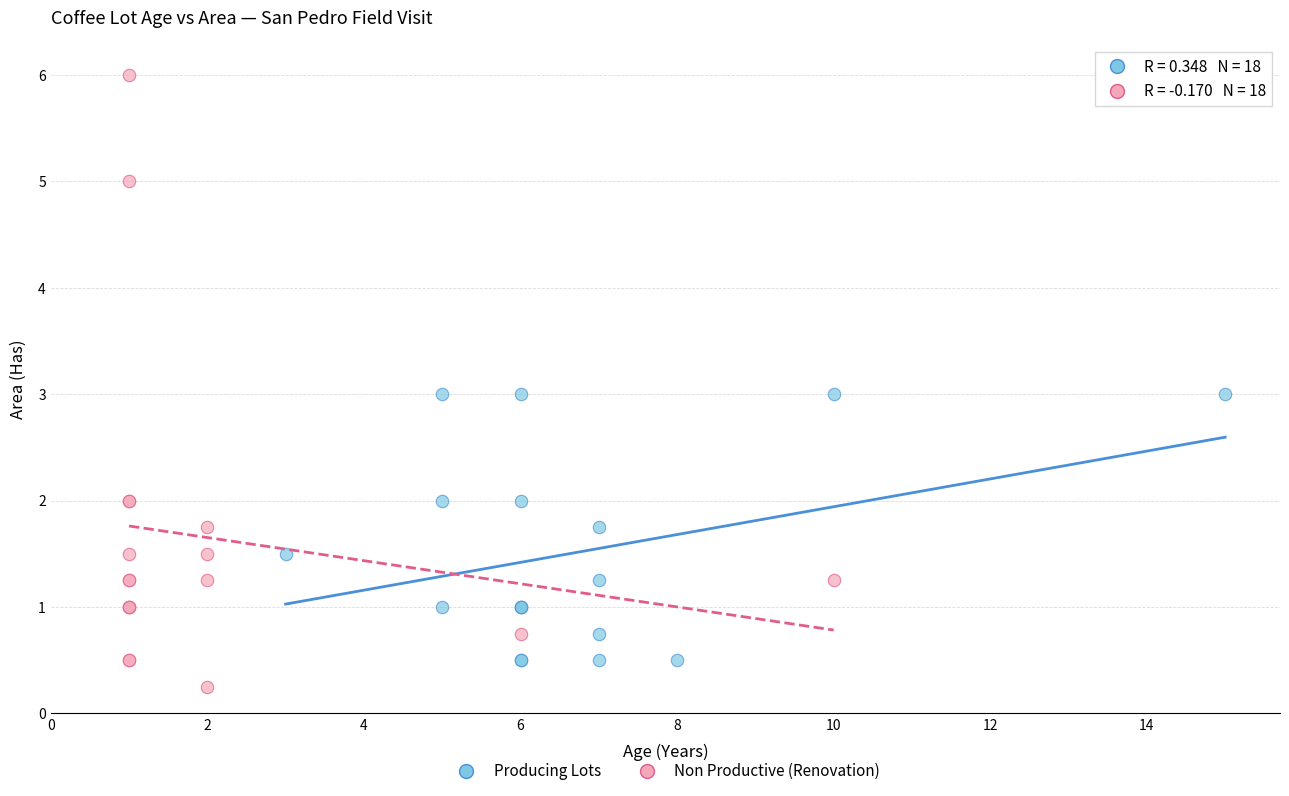

Which series has the widest spread of Y values?

Non Productive (Renovation)